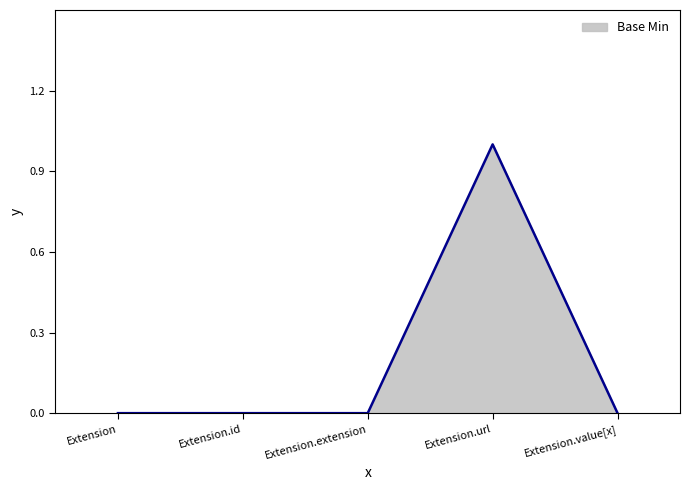

How many series are shown in this chart?

1